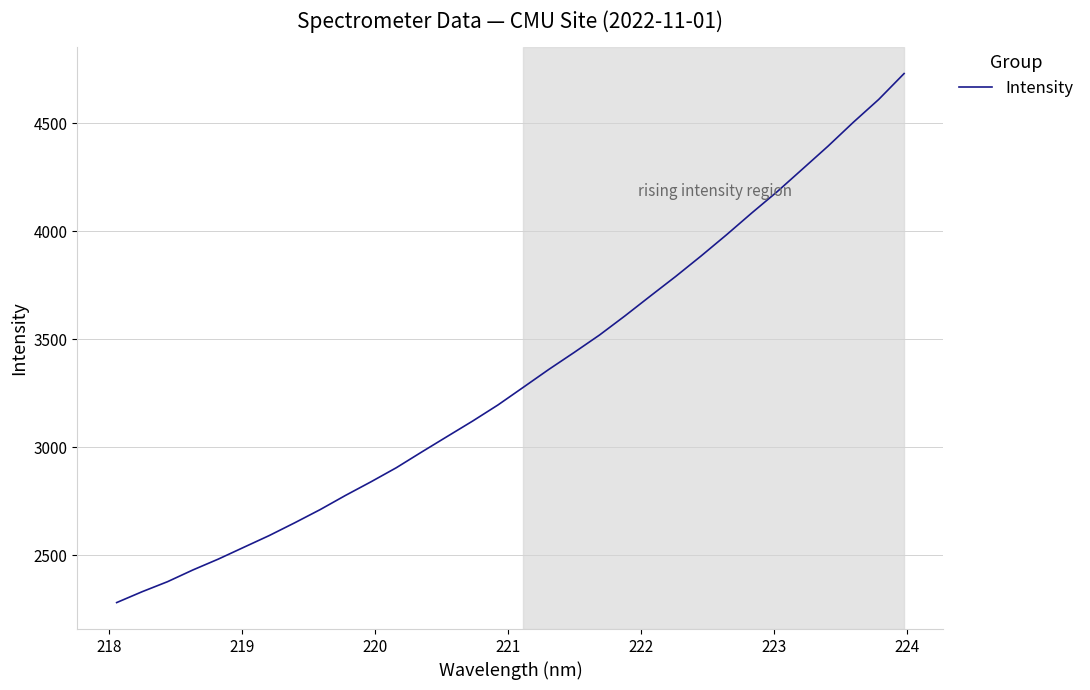

What is the greatest value displayed?

4729.4